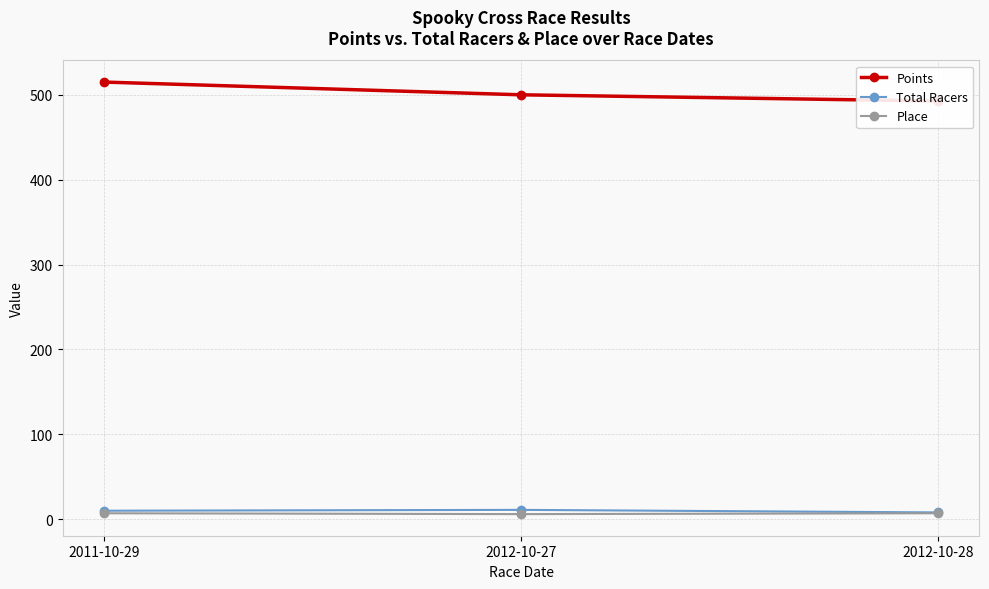

Which category has the lowest value across all series?

2012-10-27